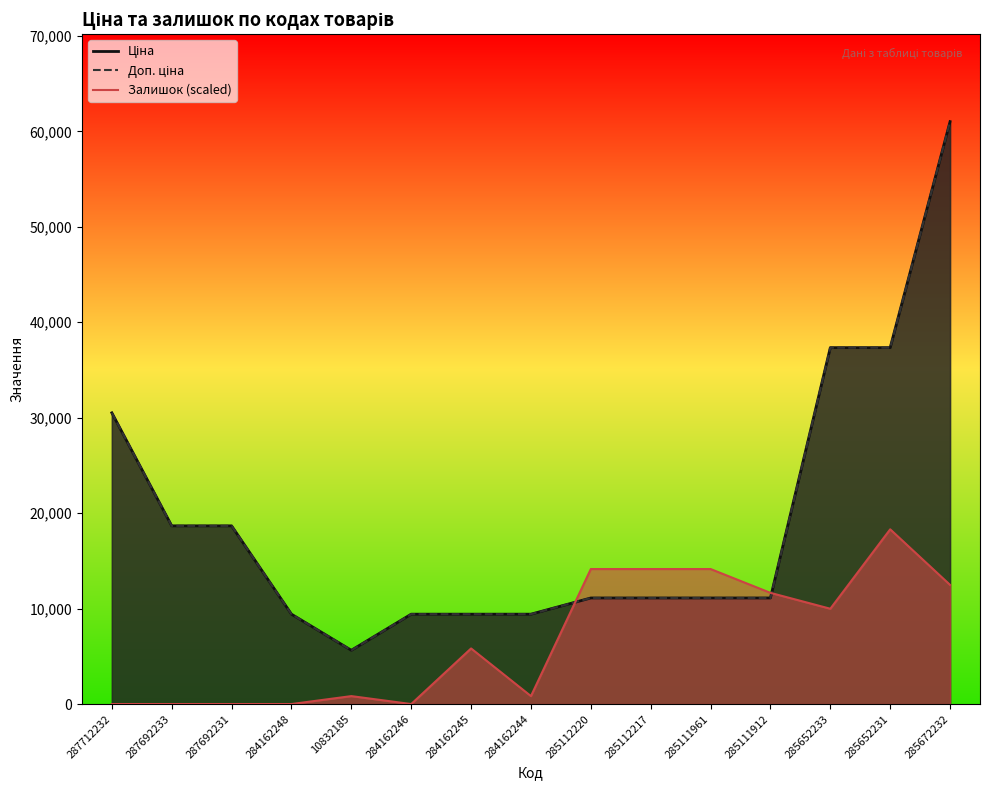

True or false: Залишок and Ціна cross at least once.

True